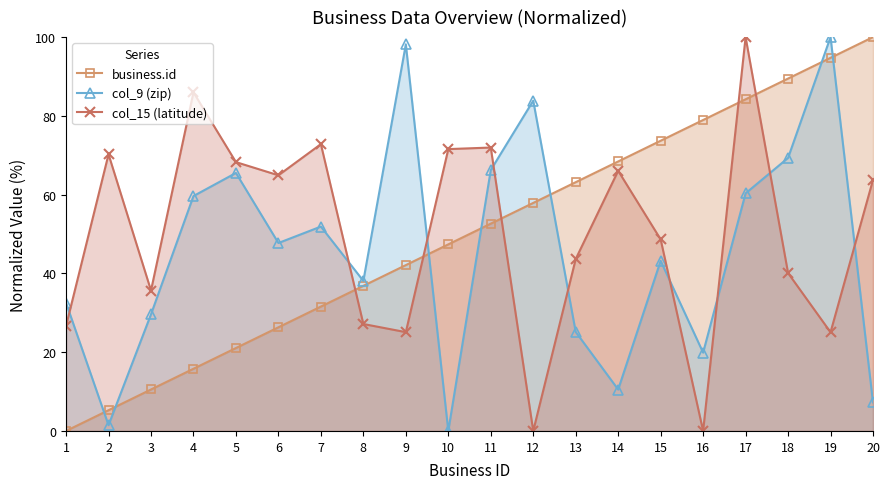

What is the value of the col_9 (zip) point at the 4th from the left?

59.6